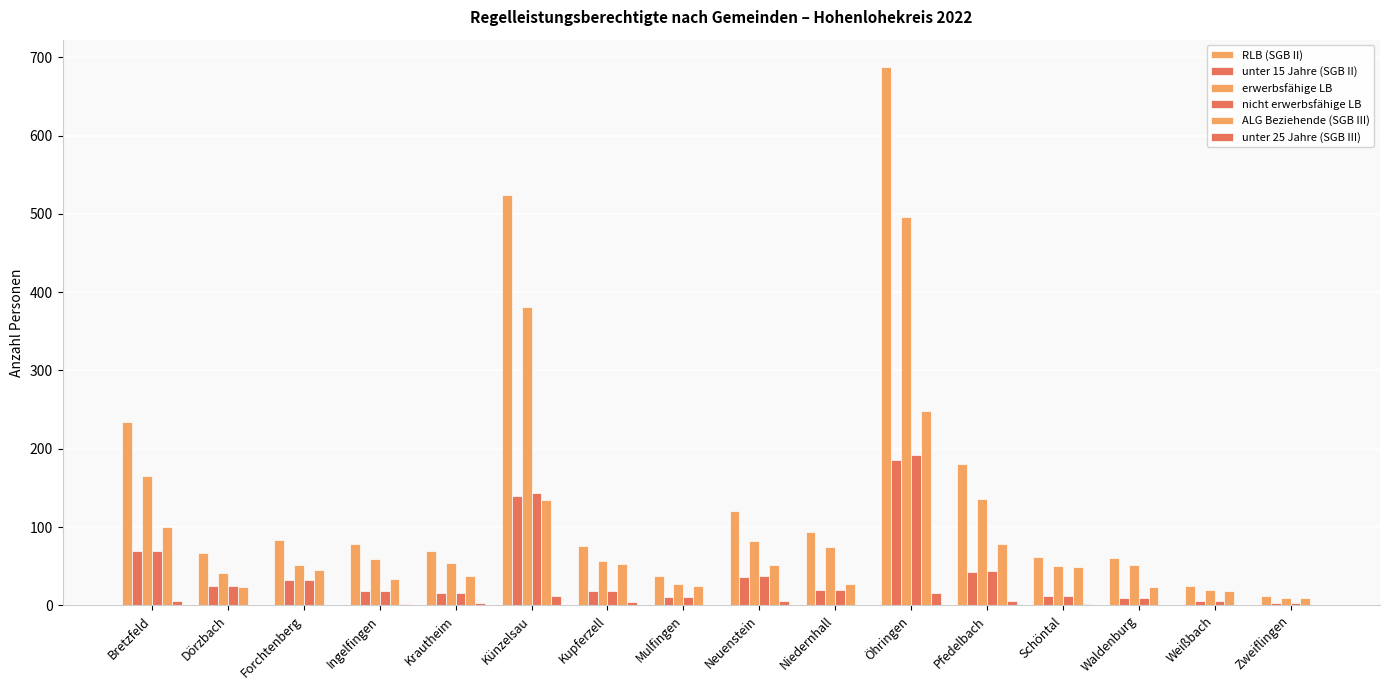

Which series changed the most between Krautheim and Waldenburg?

ALG Beziehende (SGB III)